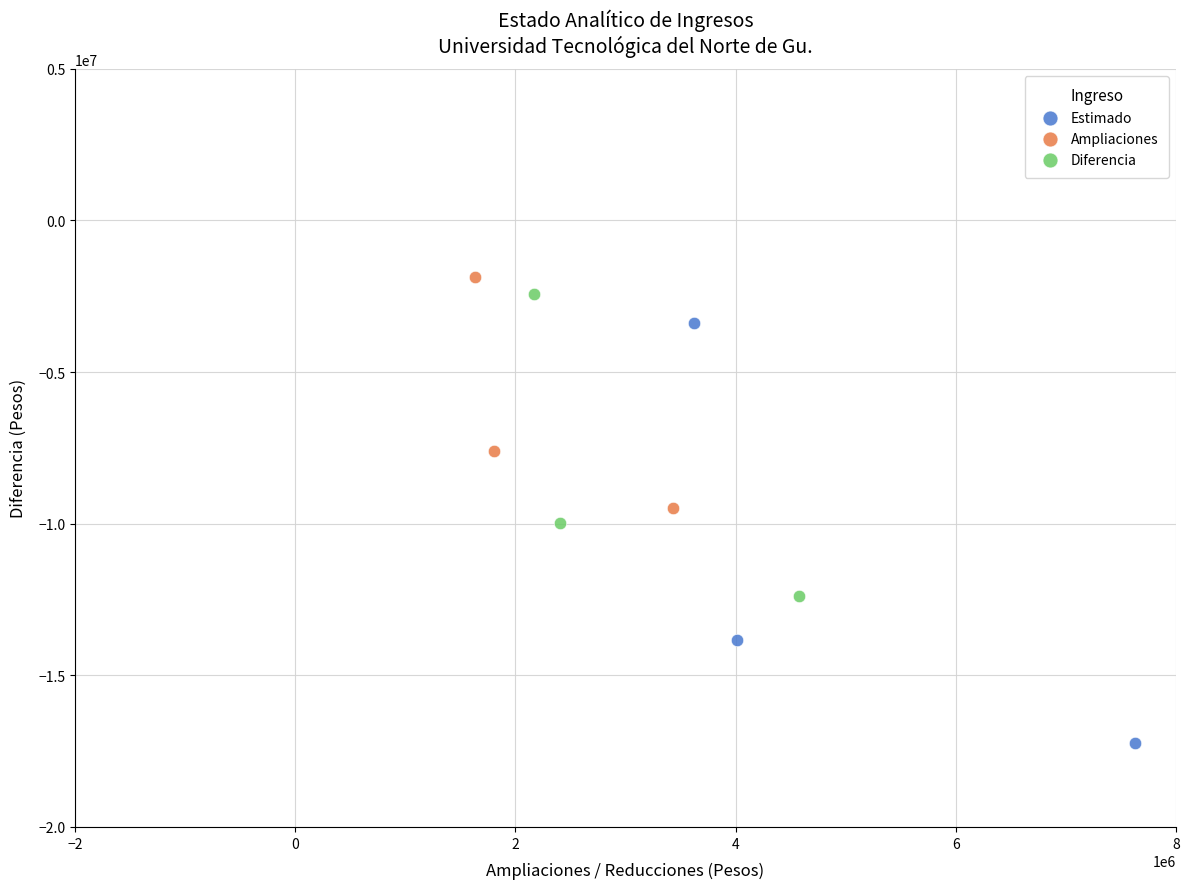

Which series contains the lowest Y value?

Estimado